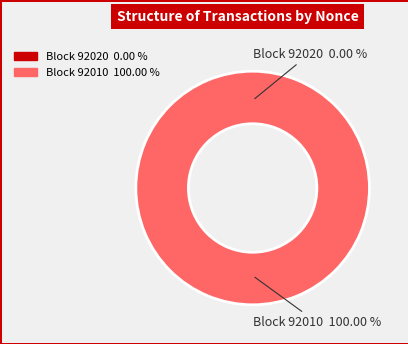

Which slice is the largest?

92010